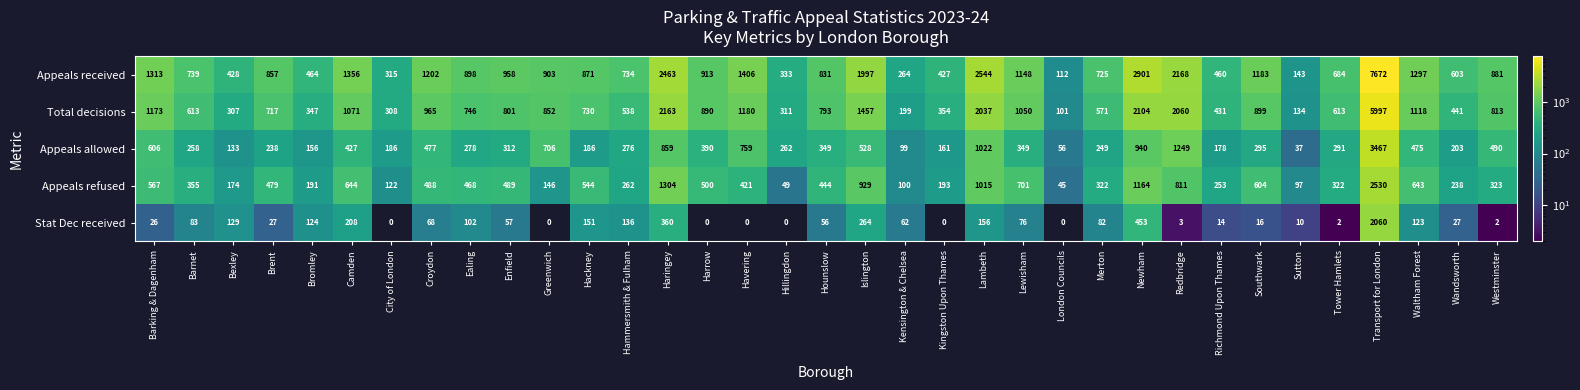

What is the total value across all series at Richmond Upon Thames?

1336